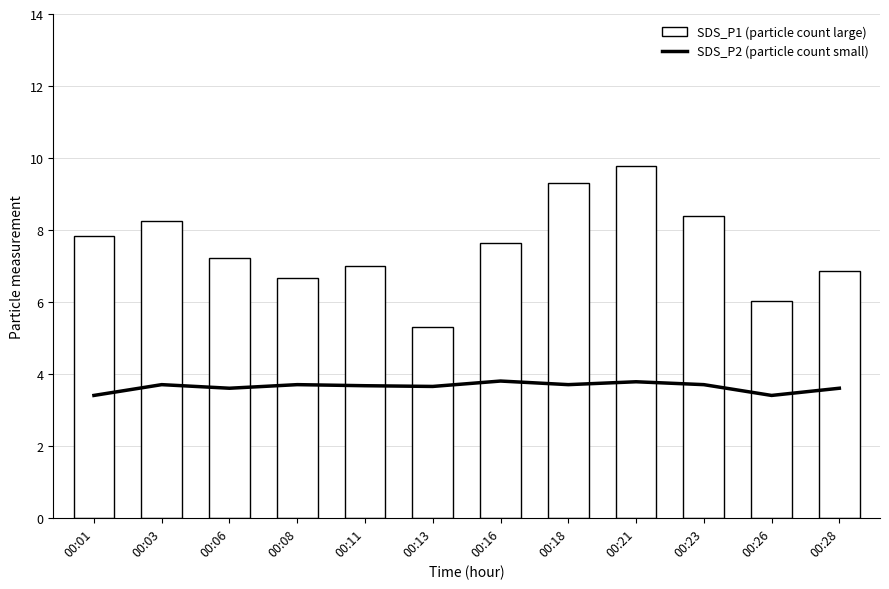

List the labels in order of SDS_P2 (particle count small) value, largest first.

00:16, 00:21, 00:03, 00:08, 00:18, 00:23, 00:11, 00:13, 00:06, 00:28, 00:01, 00:26